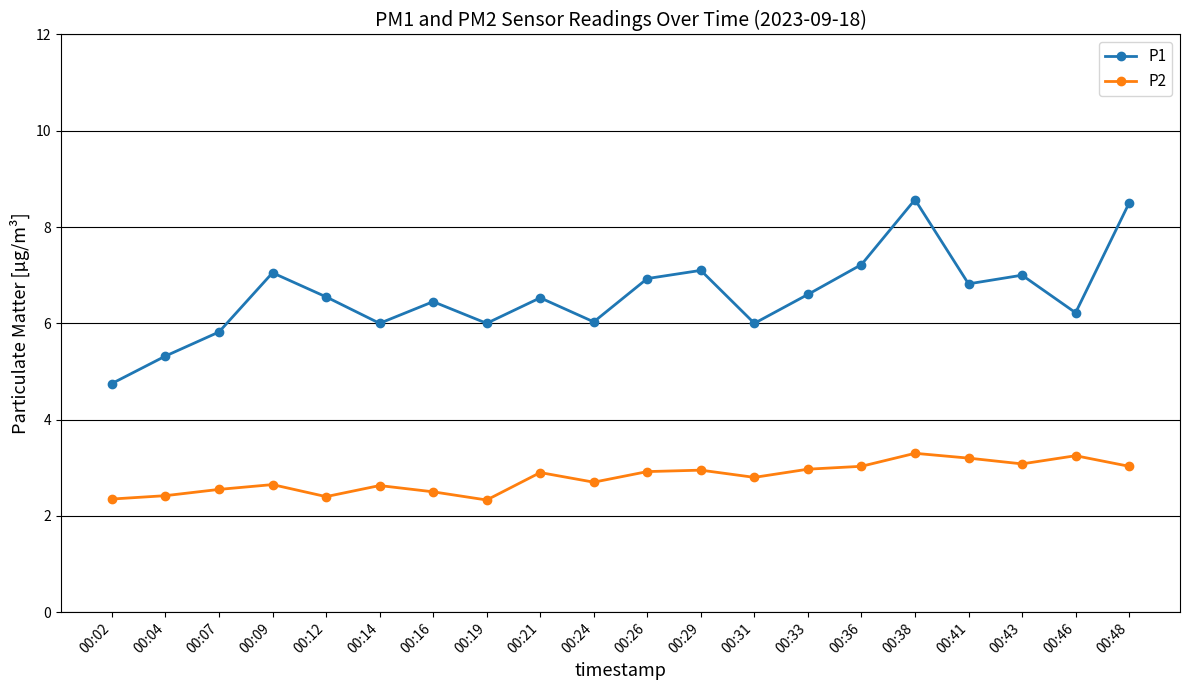

What is the value of the P2 point at the 10th from the left?

2.7